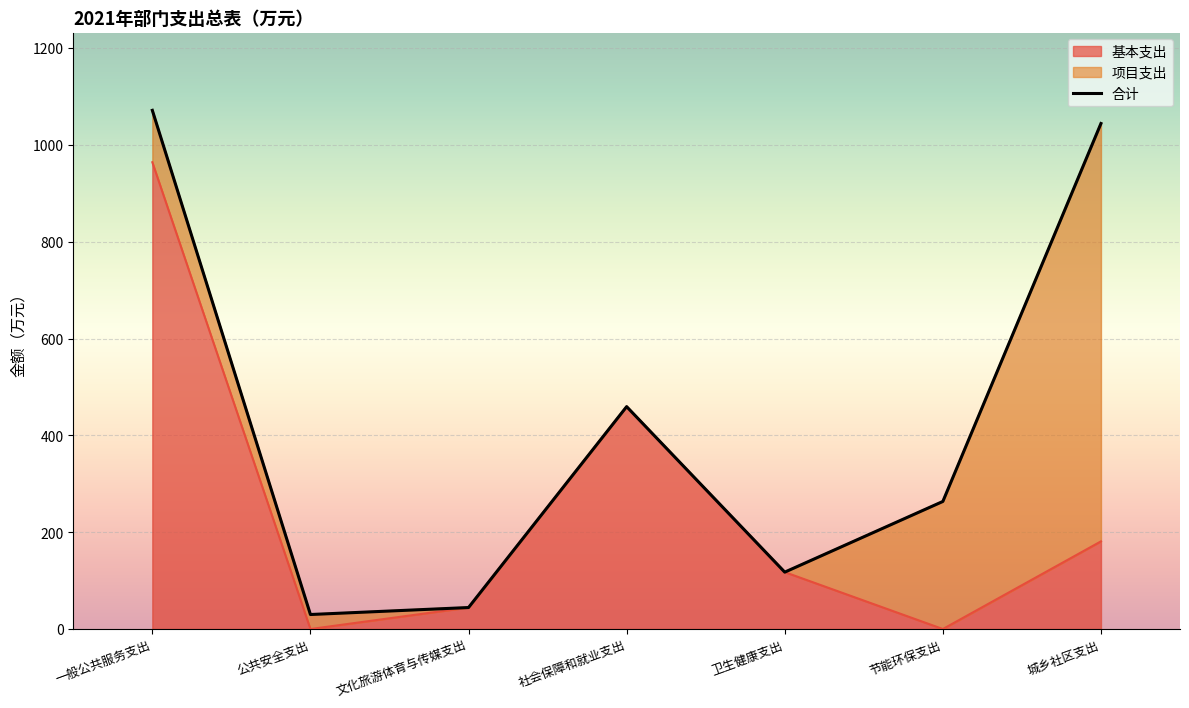

The value of 合计 at 节能环保支出 is 263.5. True or false?

True